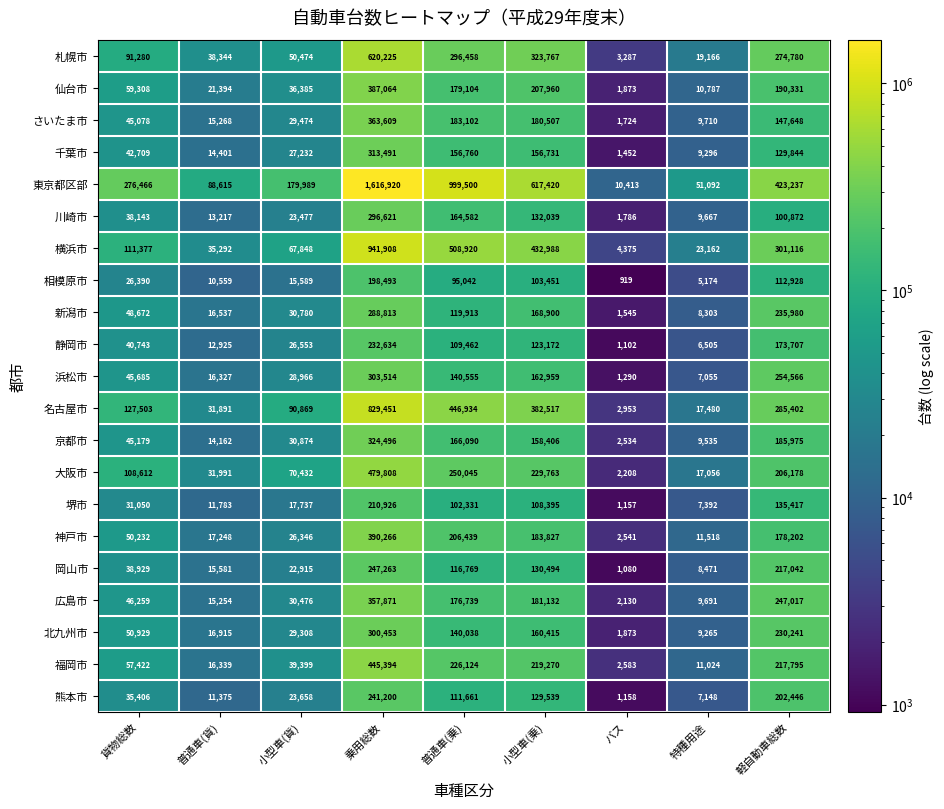

What is the difference between the highest and lowest values at 小型車(貨)?

164400